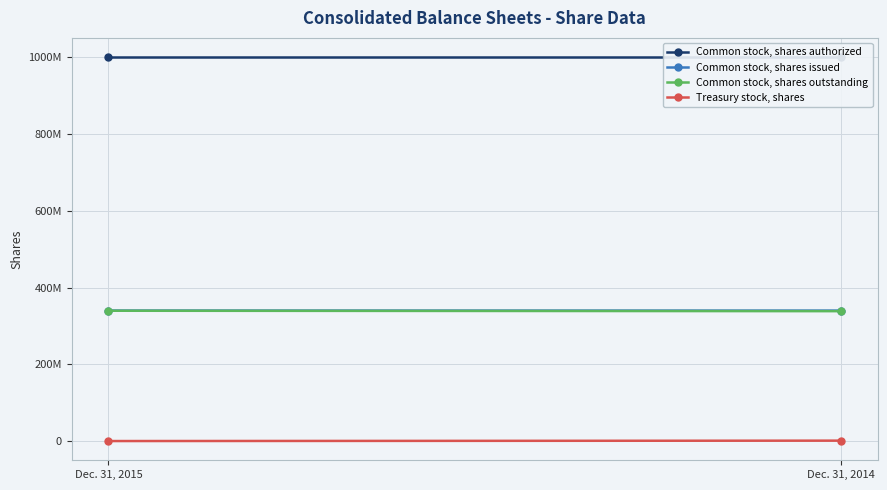

What is the difference between the Treasury stock, shares values at Dec. 31, 2015 and Dec. 31, 2014?

1047000